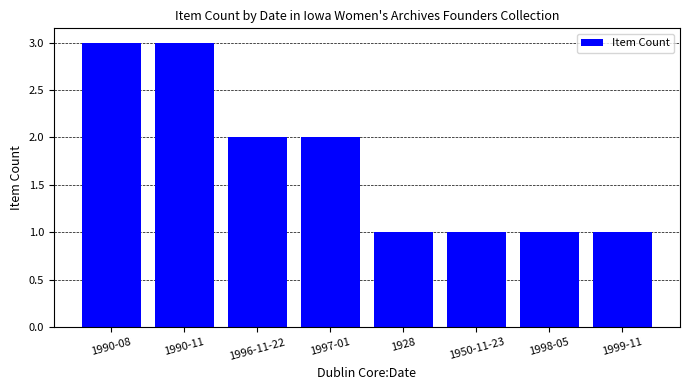

True or false: the data shows 1 at 1928.

True